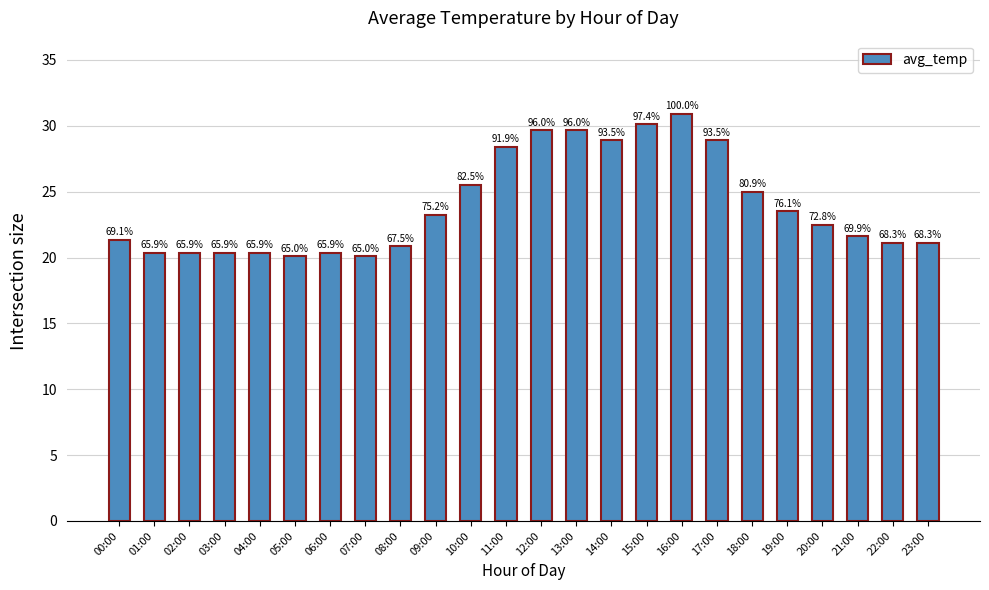

True or false: the data shows 6.4 at 08:00.

False